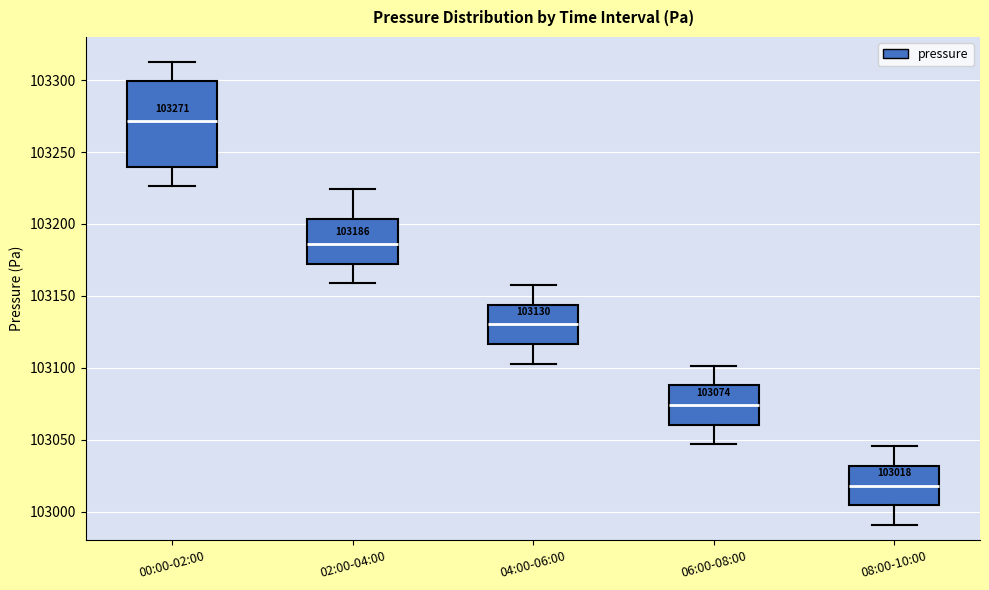

Which box's median line is the lowest?

08:00-10:00